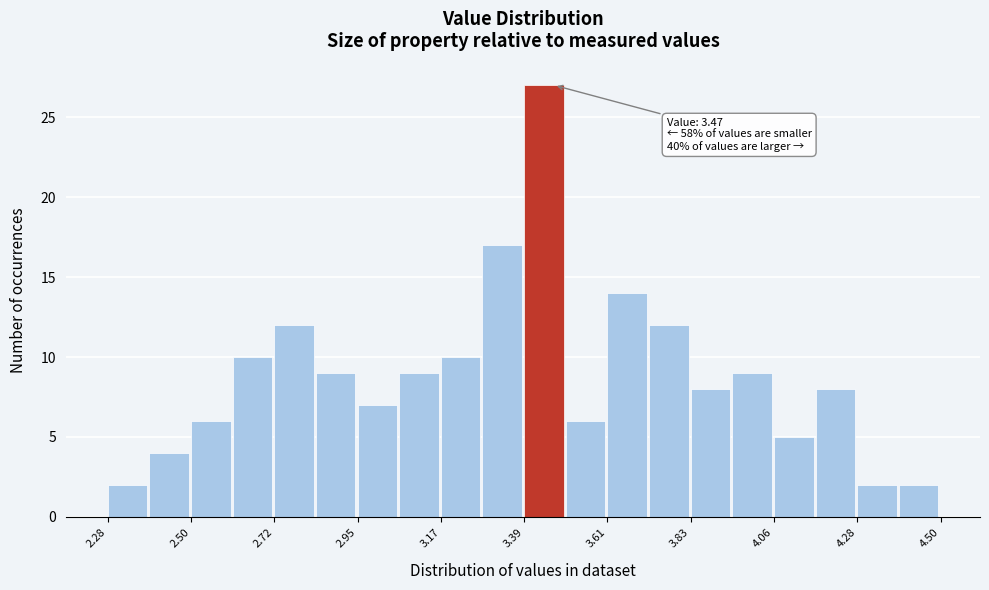

Read against the x-axis, roughly where is the centre of the tallest bar?

3.45